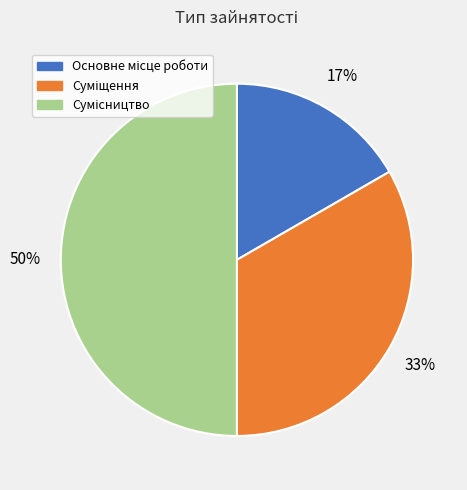

How many segments does this pie chart have?

3